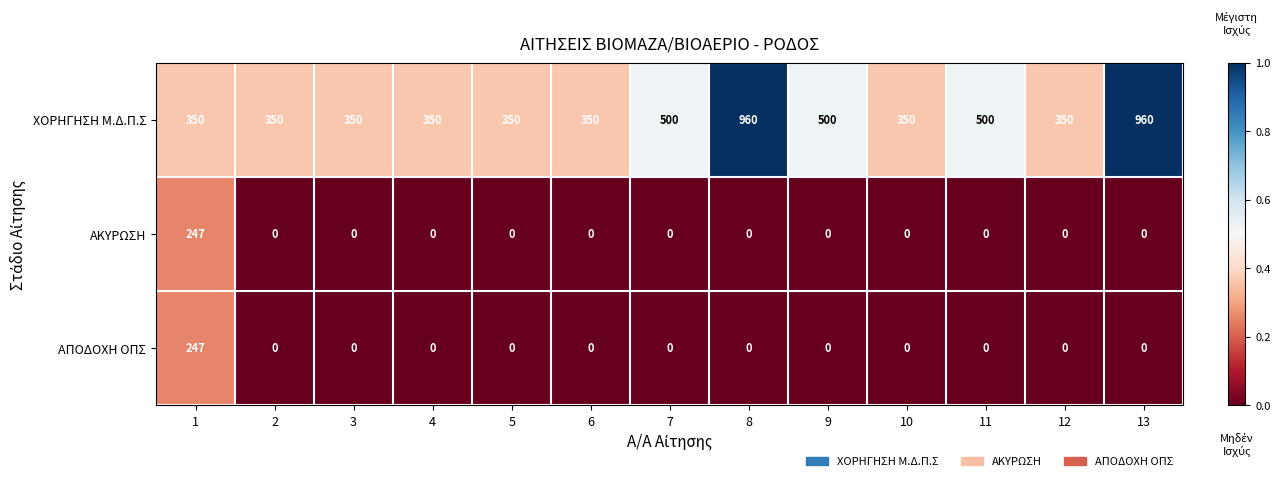

What is the difference between the maximum and minimum values in the ΑΚΥΡΩΣΗ series?

247